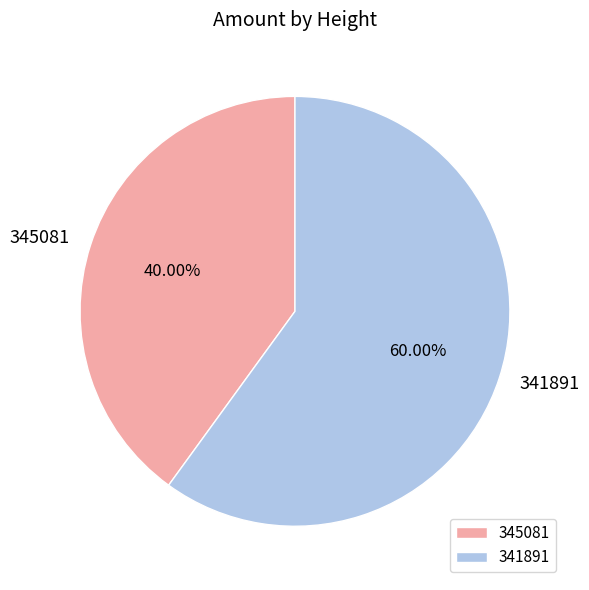

To the nearest percent, what portion does 341891 represent?

60%